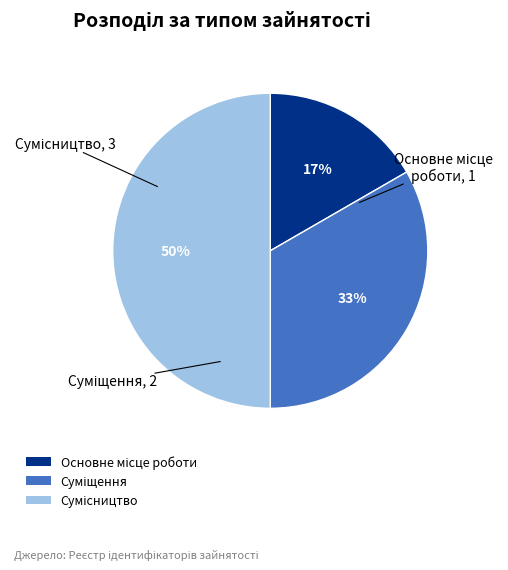

To the nearest percent, what is the average slice percentage?

33%